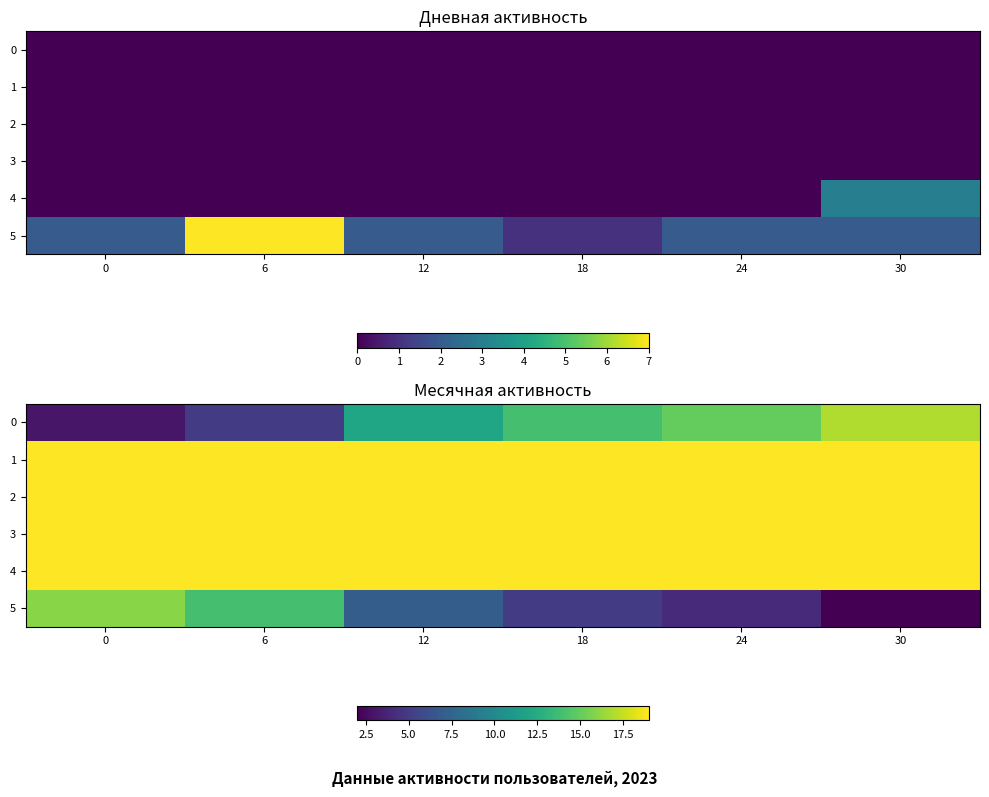

The value of 0 at 6 is 7. True or false?

False